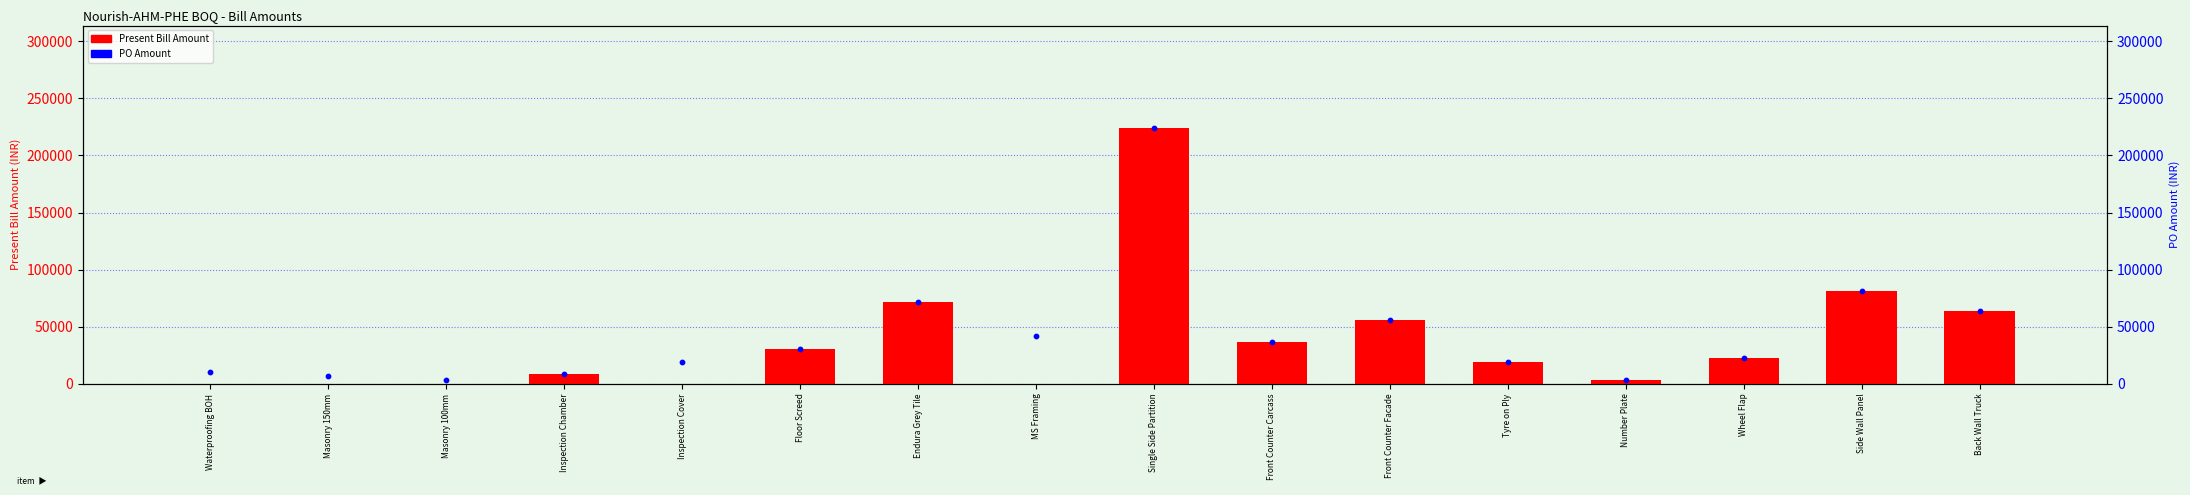

What are all the series names shown in the legend?

Present Bill Amount, PO Amount